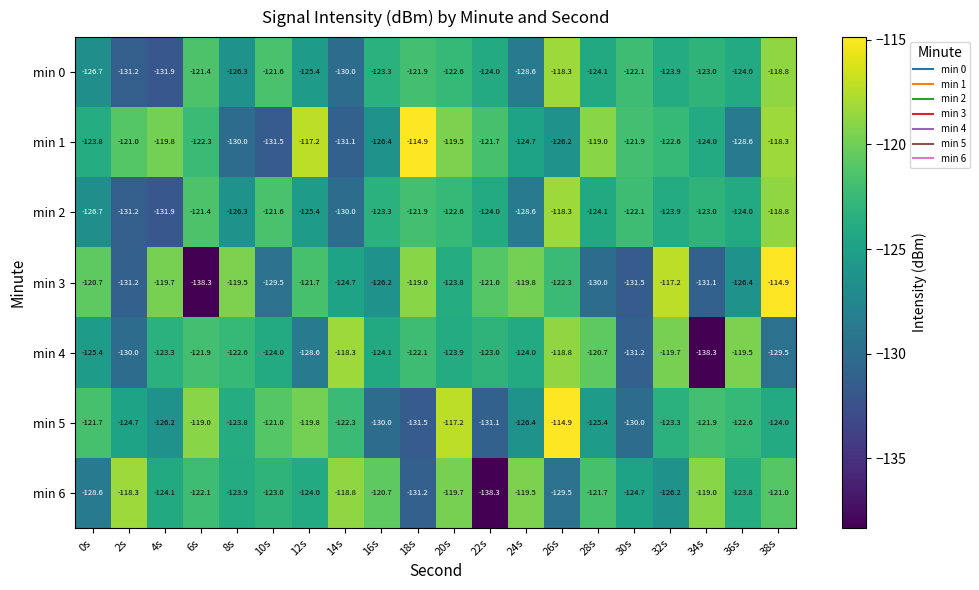

Is the value of min 0 at 18s greater than the value of min 4 at 24s?

Yes